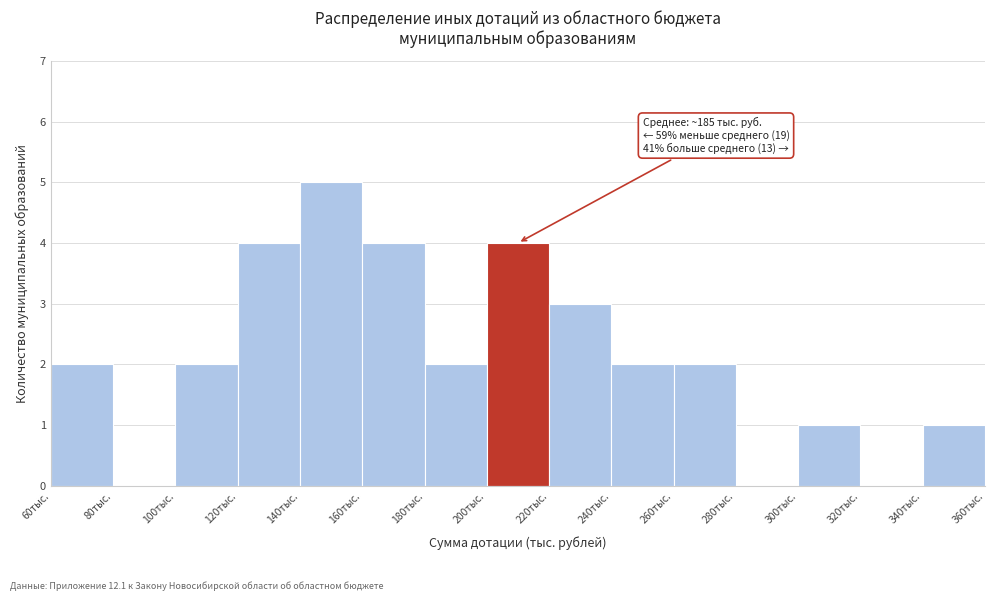

Which range on the x-axis has the tallest bar?

140 to 160